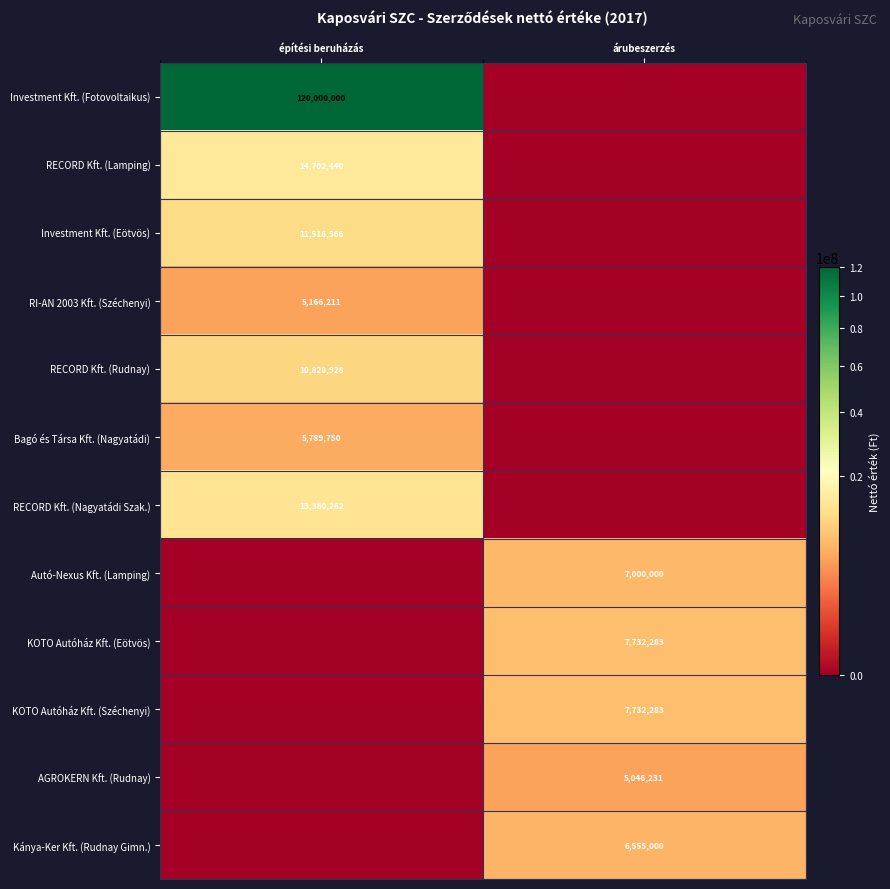

Which category has the lowest value across all series?

árubeszerzés